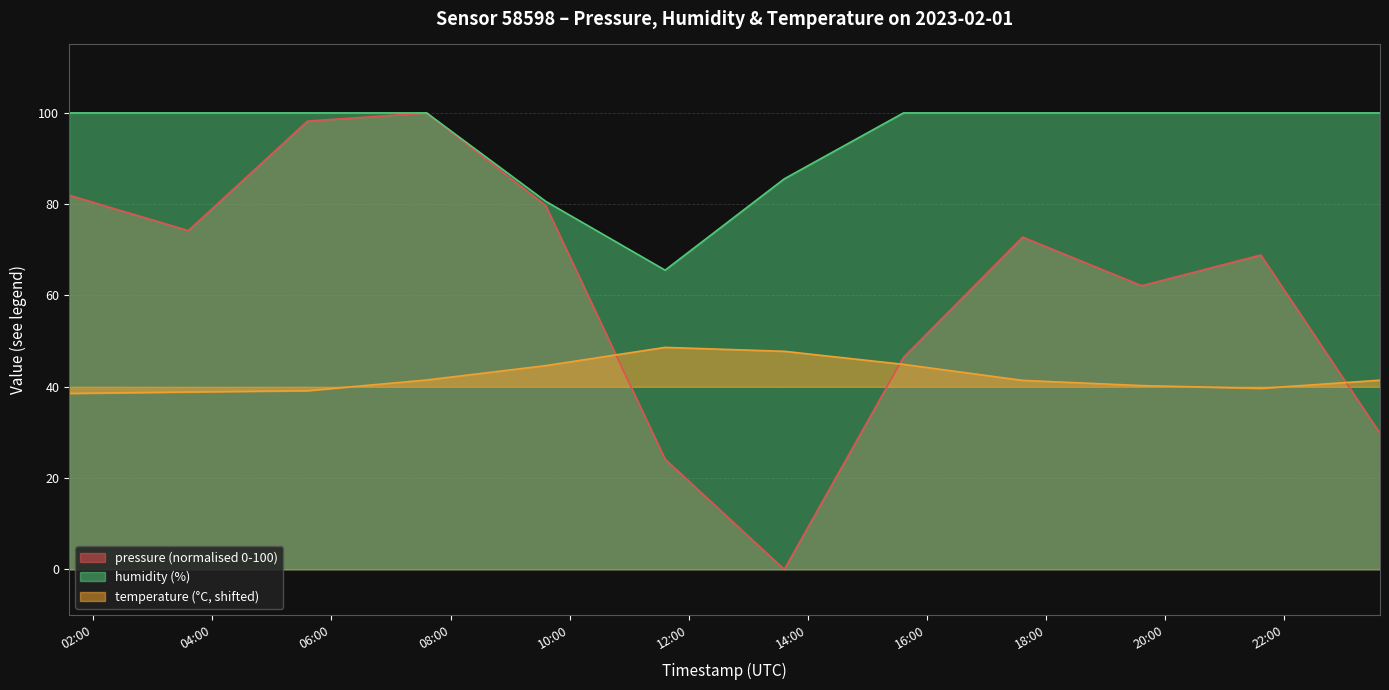

At which label is temperature closest to 43?

2023-02-01T07:35:50